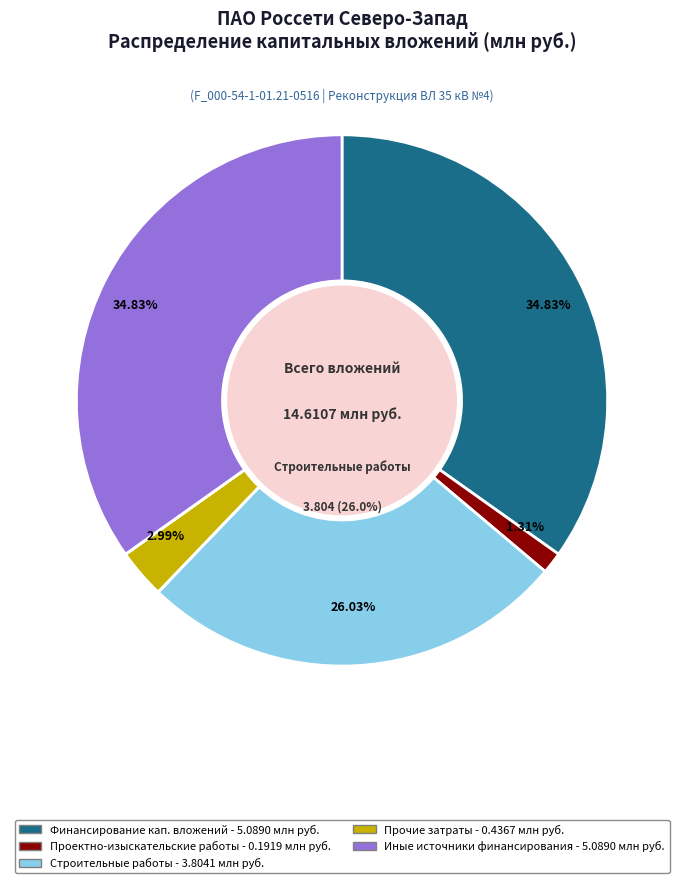

Does any single category account for the majority?

No